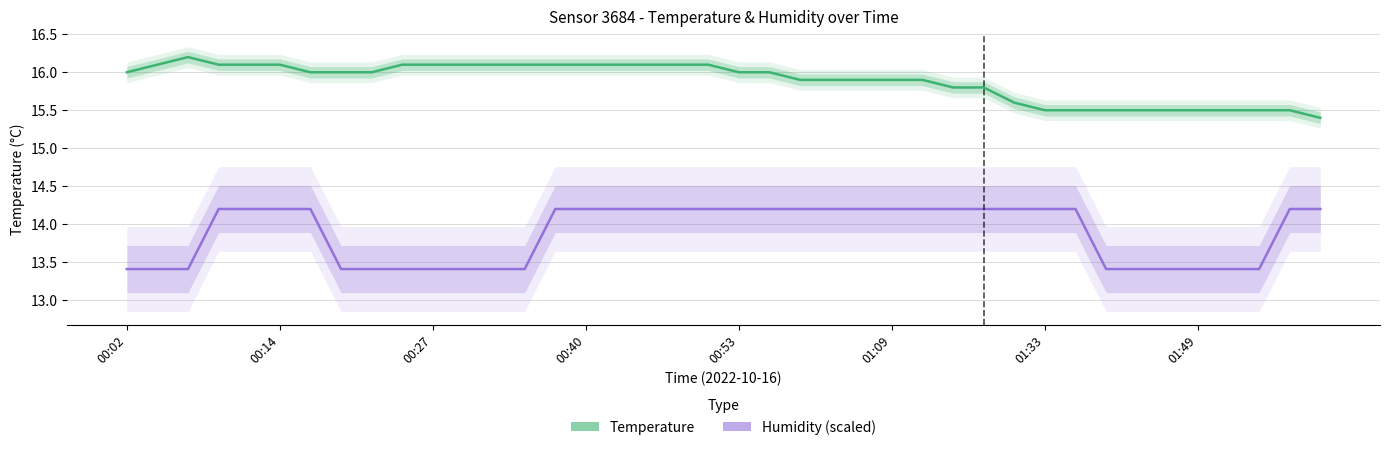

The Humidity (scaled) series shows 13.4 at 32. True or false?

True